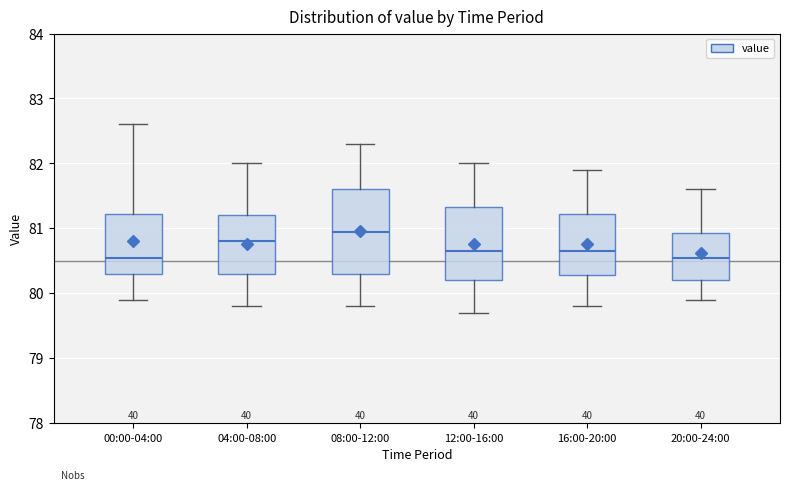

Where does the upper whisker of the box for 16:00-20:00 end on the y-axis? The values are not printed on the chart, so give them approximately, as read against the axis.

81.9